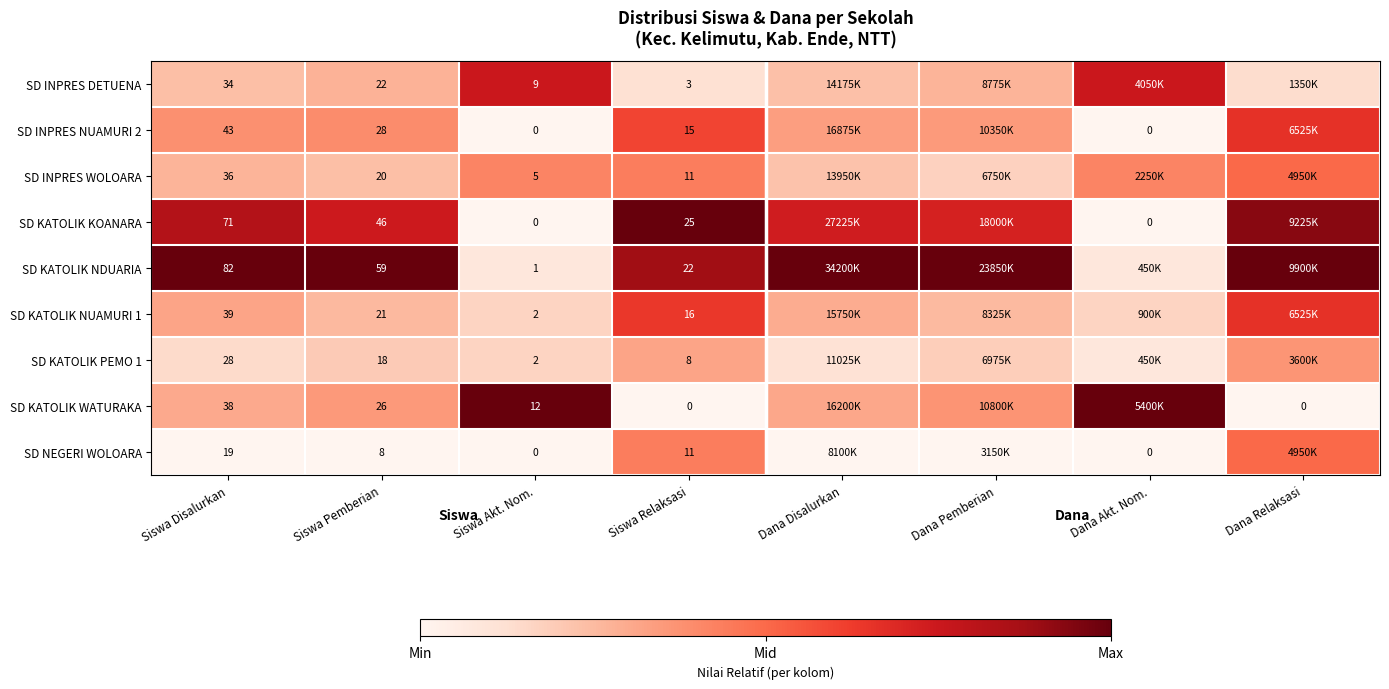

Which series has the largest total across all categories?

SD KATOLIK NDUARIA